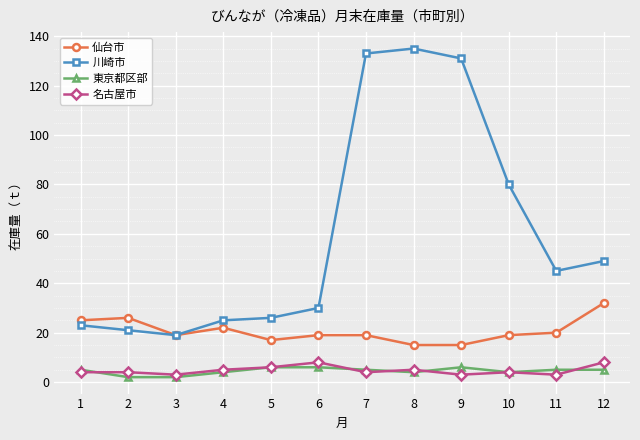

At which category does the chart reach its peak across all series?

8